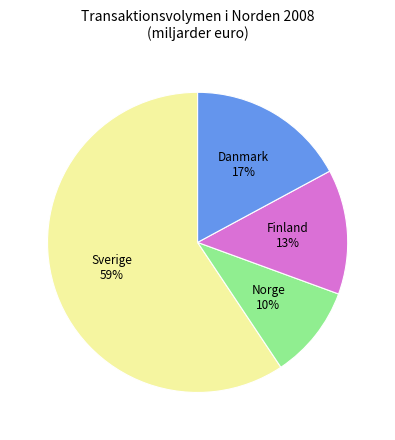

Rank the categories by value from highest to lowest.

Sverige, Danmark, Finland, Norge